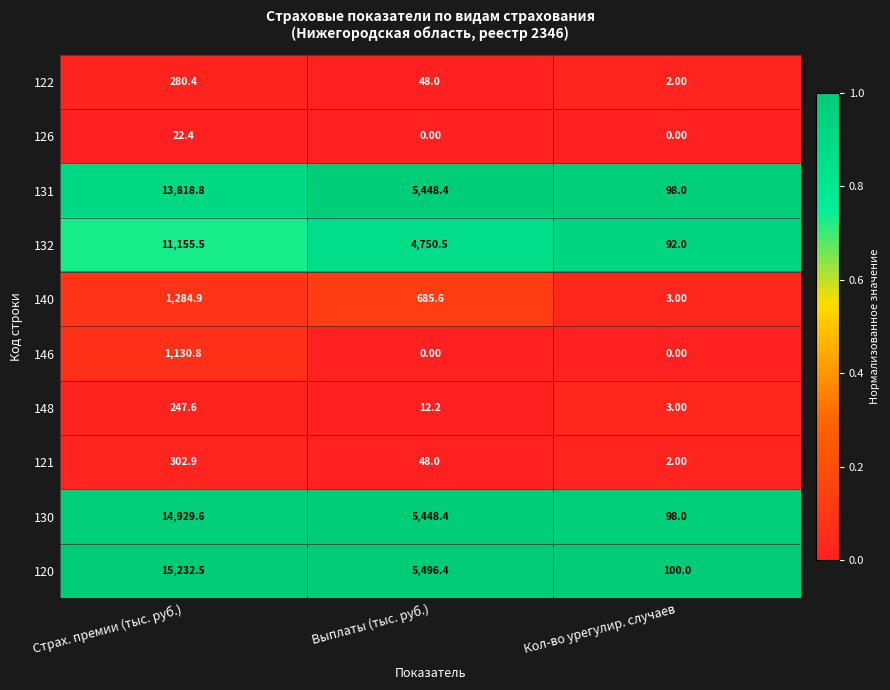

Which series has the largest range (max minus min)?

120